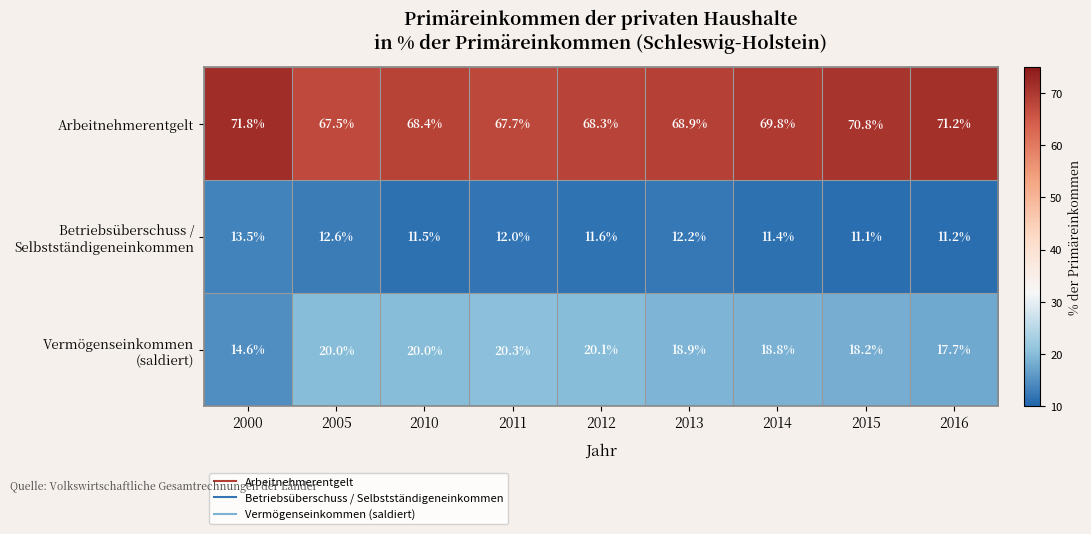

Which series has the largest total across all categories?

Arbeitnehmerentgelt